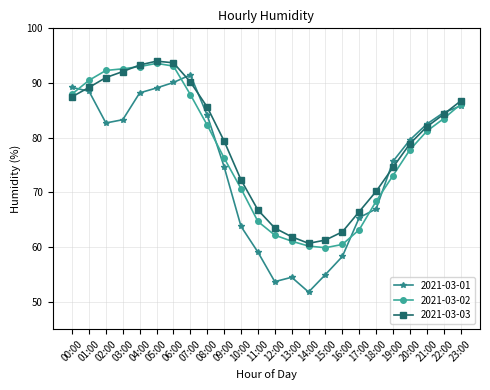

What is the smallest value displayed?

51.8